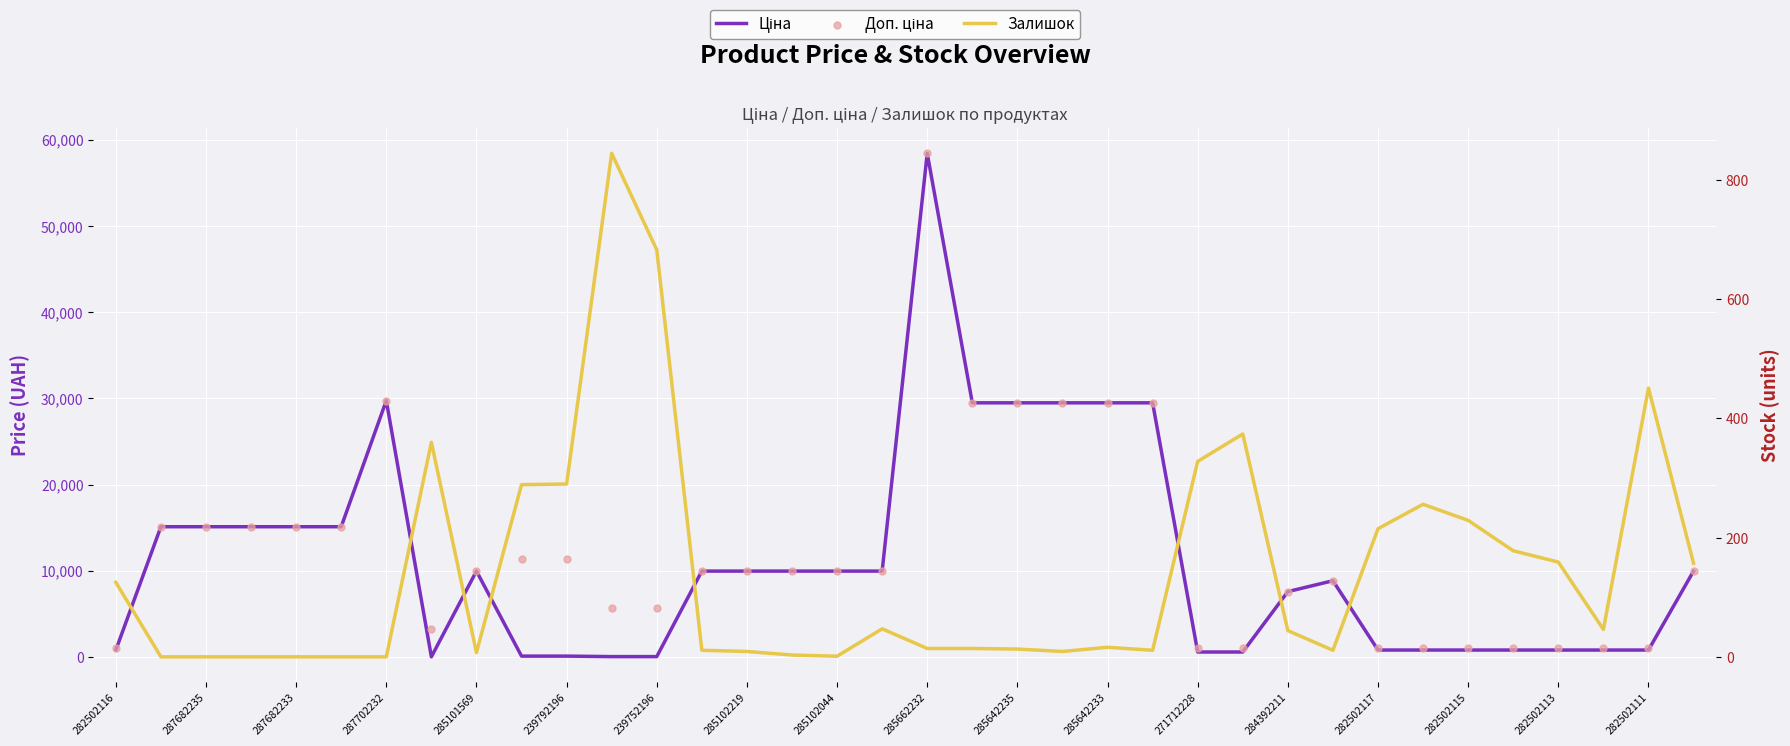

Which series has the largest Y range (max minus min)?

Ціна